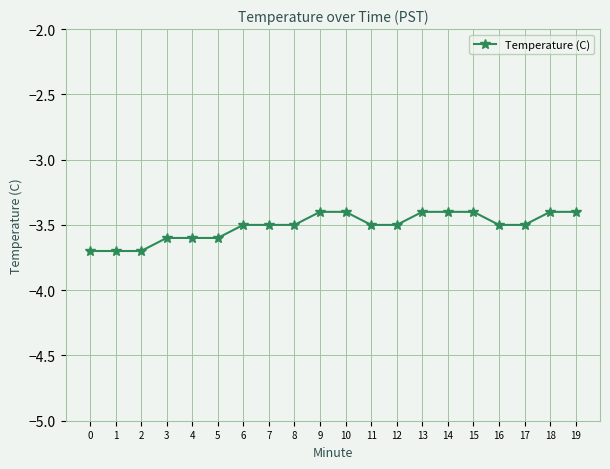

What is the difference between the maximum and second lowest values?

0.3